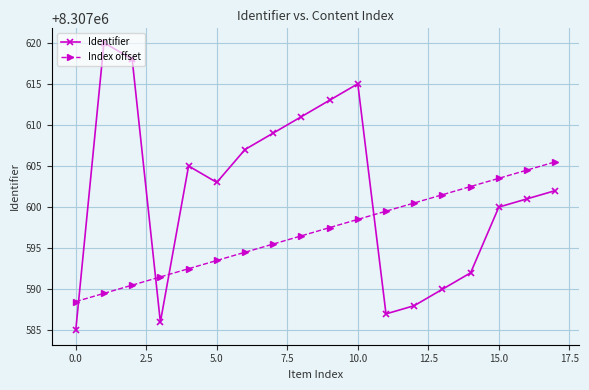

Which series has the largest total across all categories?

Identifier